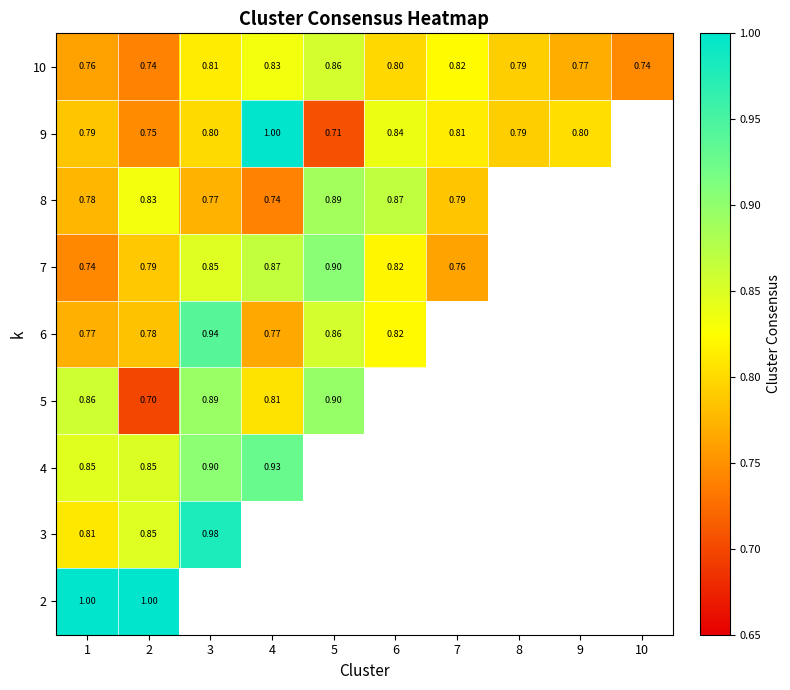

Count the 10 values in the range 0 to 1.

10